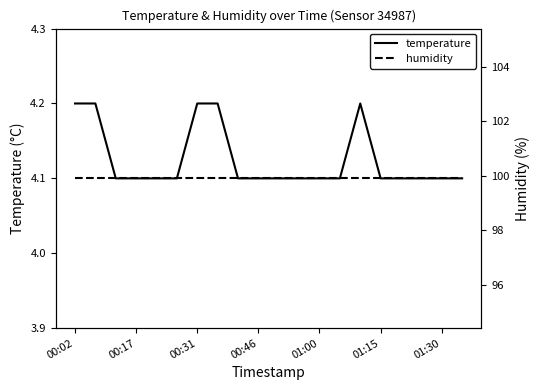

True or false: humidity and temperature cross at least once.

False